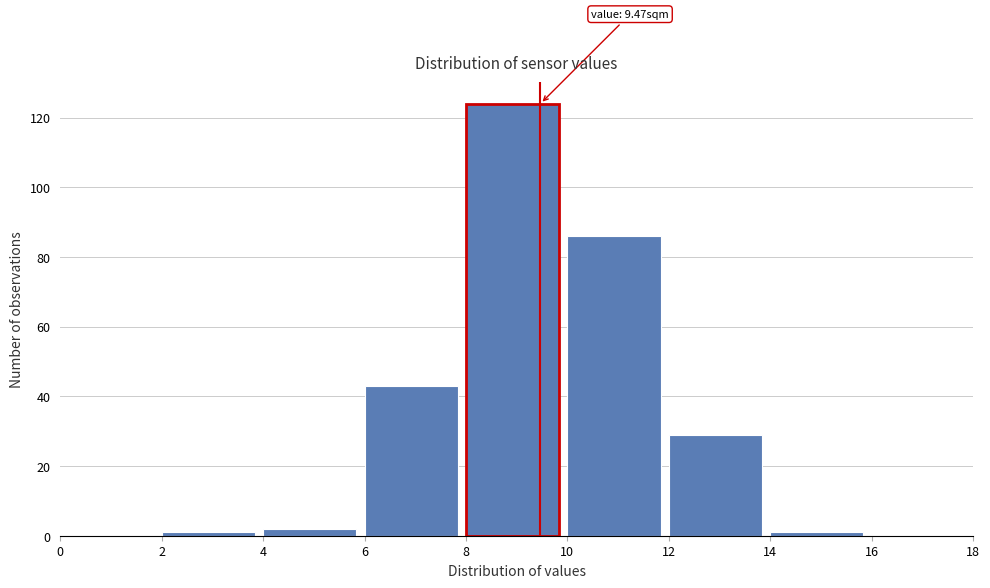

Over which range of the x-axis is the bar tallest?

8 to 10